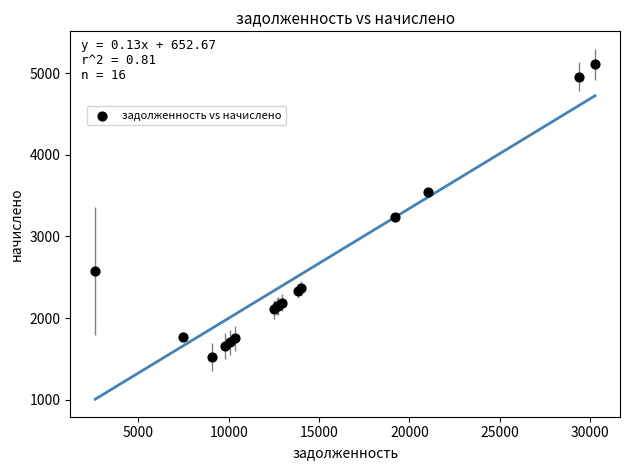

What Y value in the scatter plot is closest to 3317?

3240.0